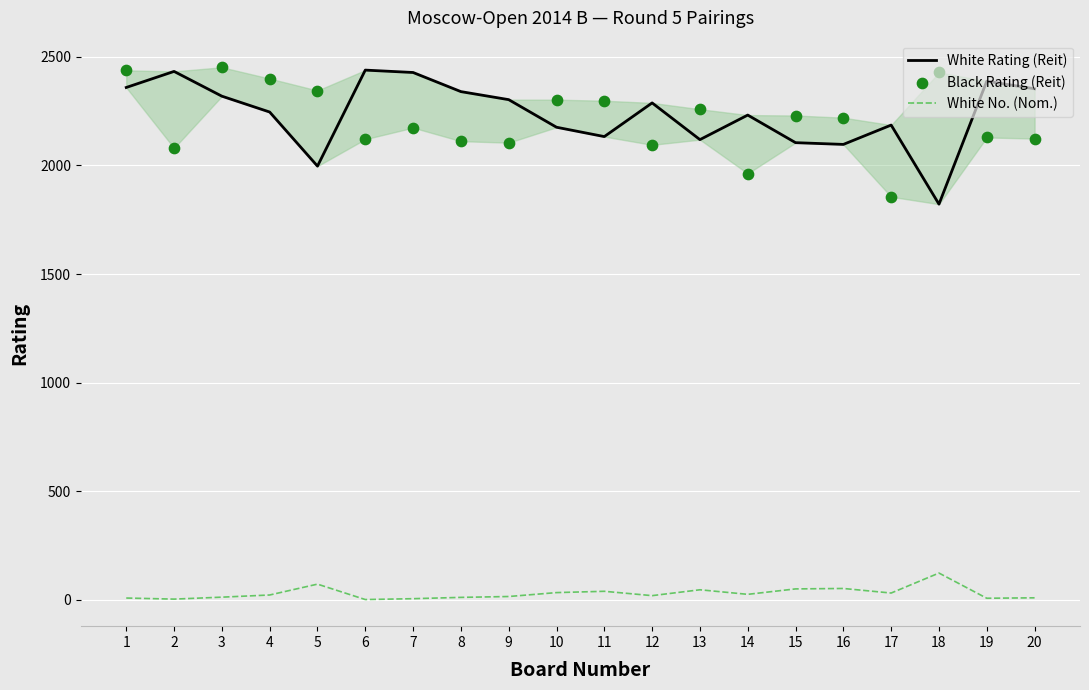

Which series reaches the minimum Y coordinate?

White No. (Nom.)